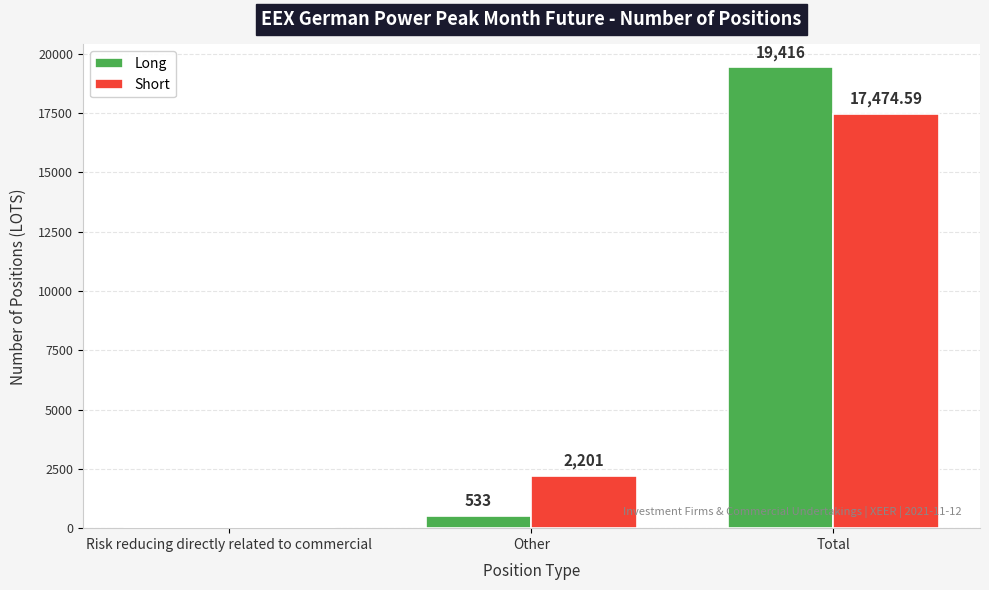

How many series are shown in this chart?

2